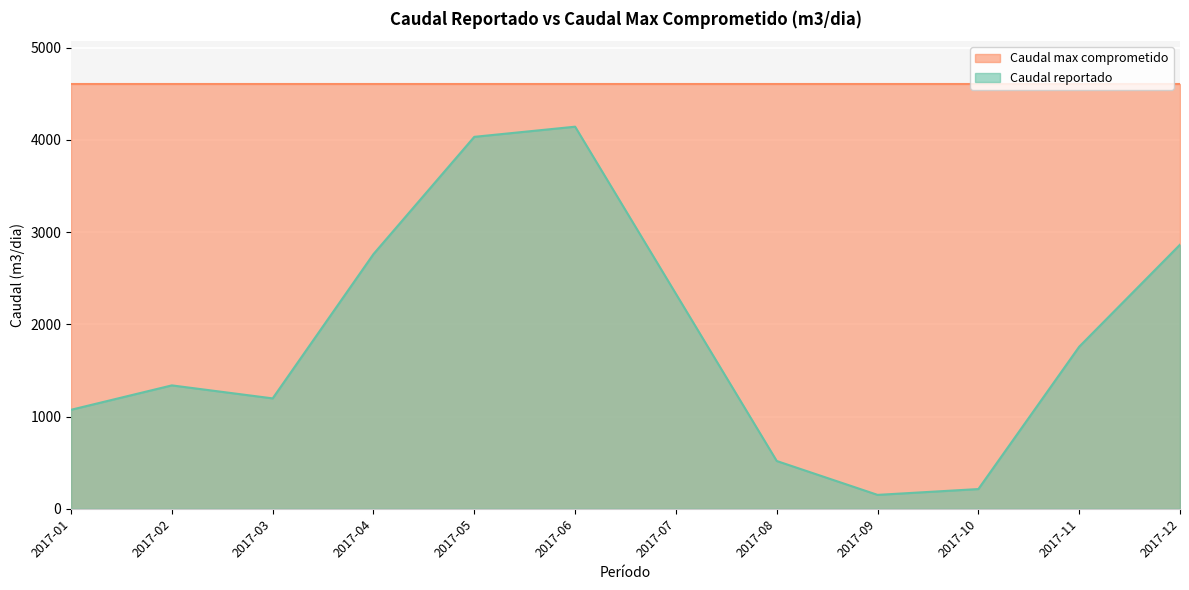

Which series has the largest total across all categories?

Caudal max comprometido